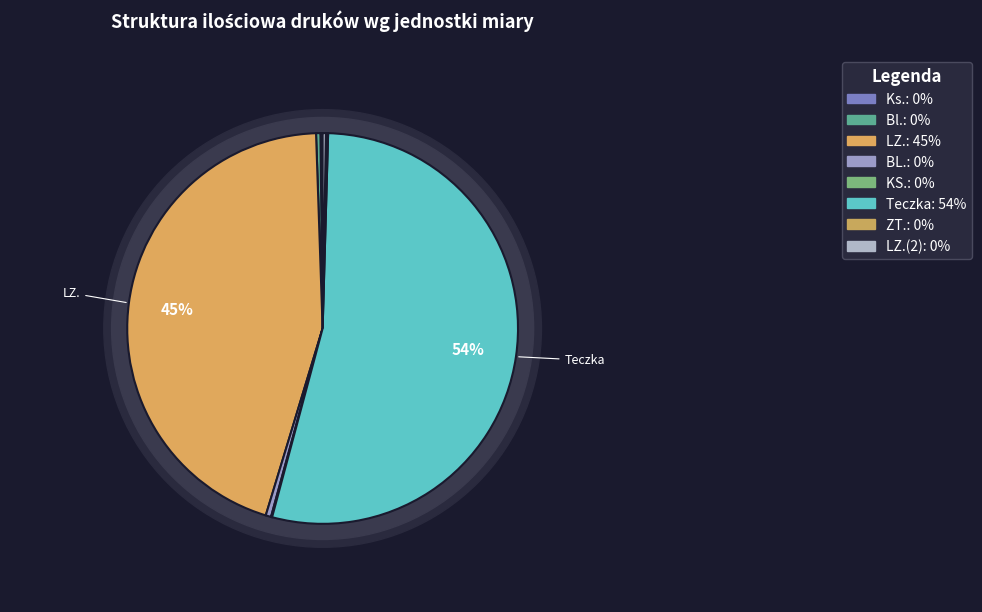

What is the change in value from Ks. to LZ.(2)?

+100